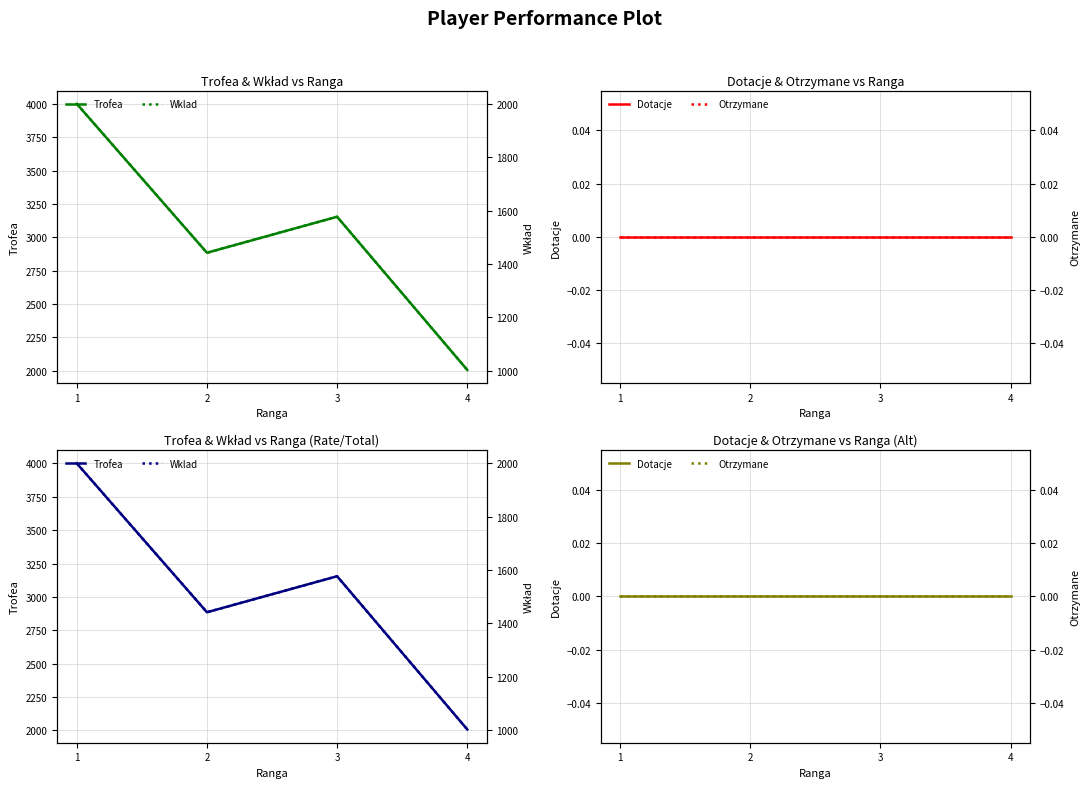

What is the difference between the maximum and minimum values in the Trofea series?

1994